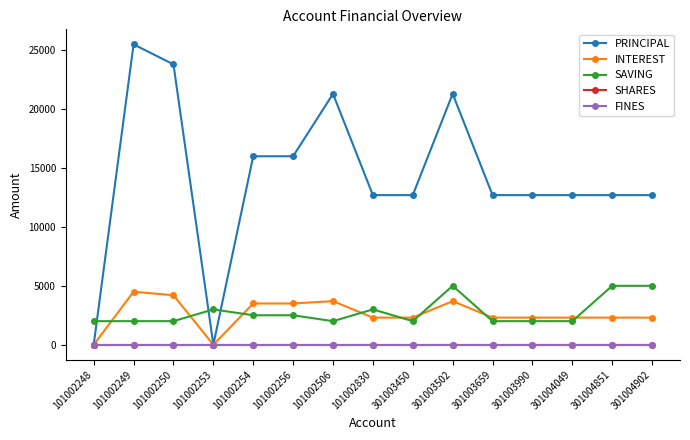

Is this an area chart (filled region under the line)?

No